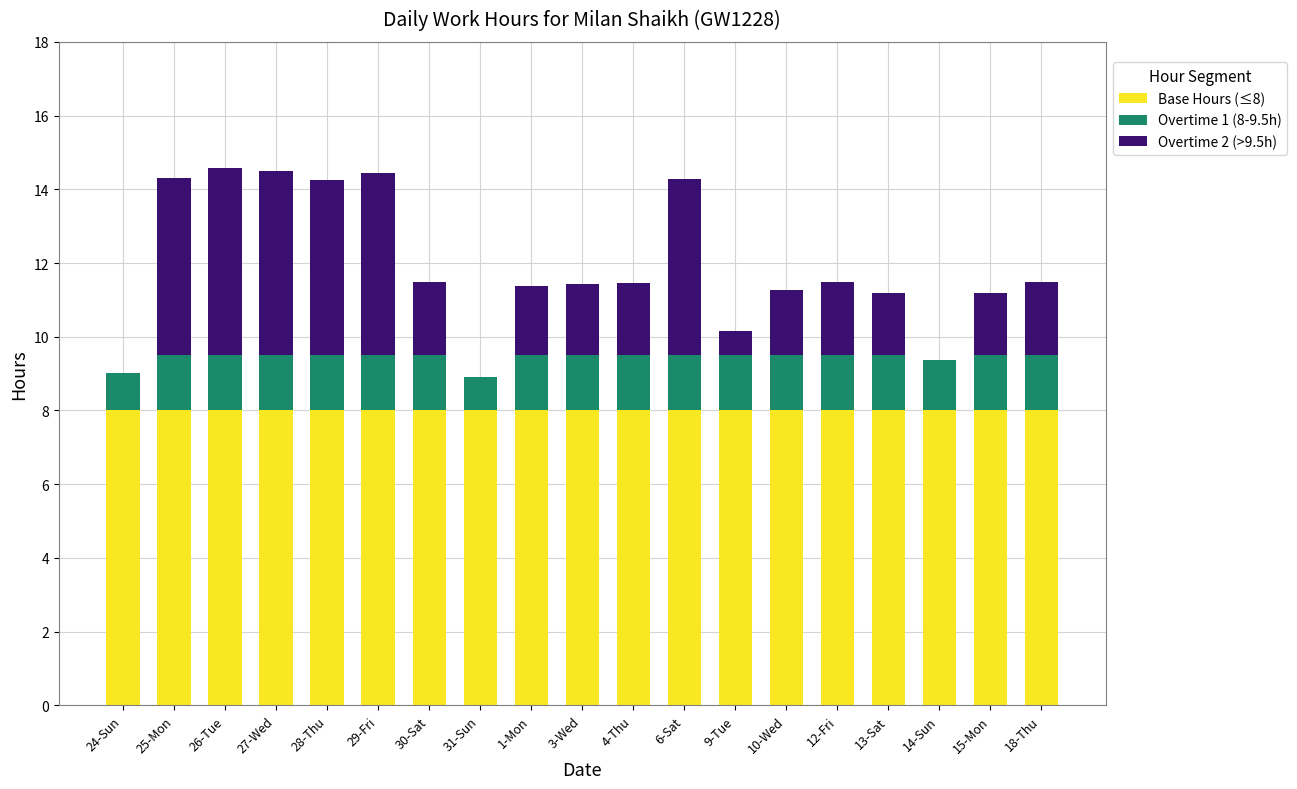

What is the sum of the Base Hours (≤8) values at 14-Sun and 3-Wed?

16.0